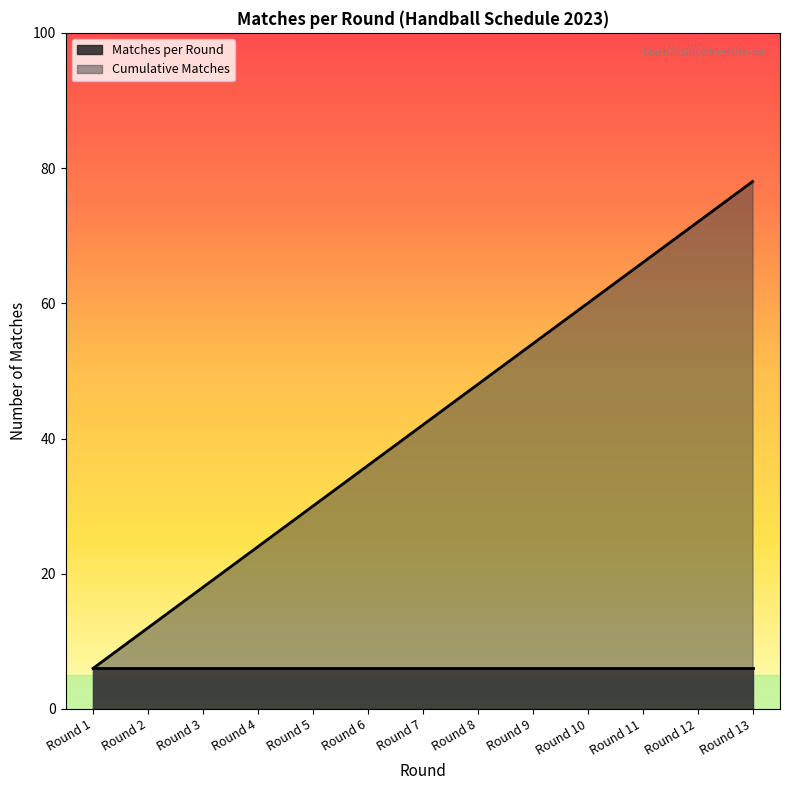

Which has a higher value, Round 4 or Round 10?

Round 10